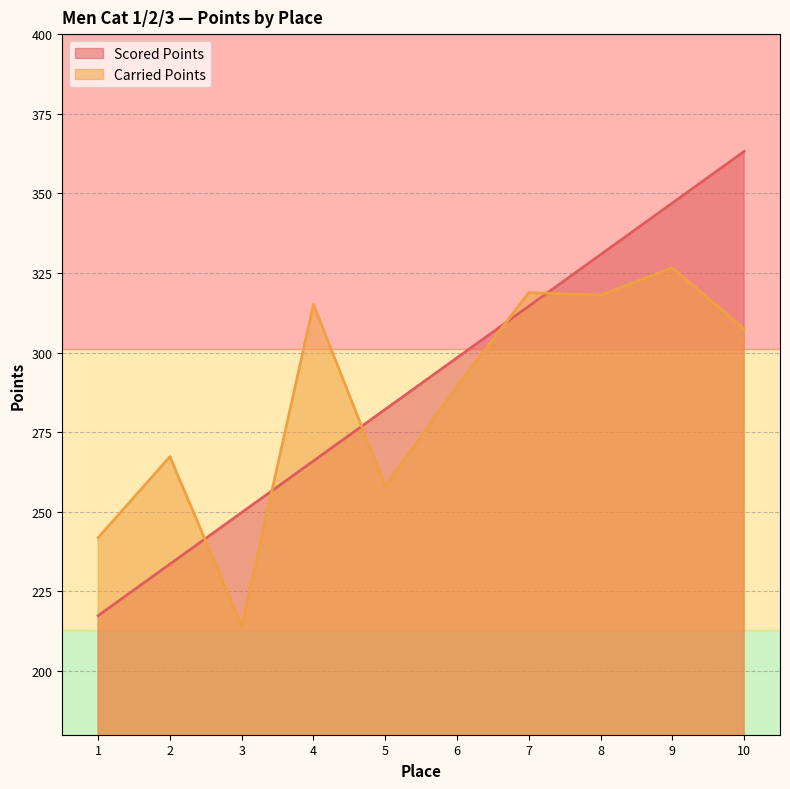

At which category does the chart reach its peak across all series?

10